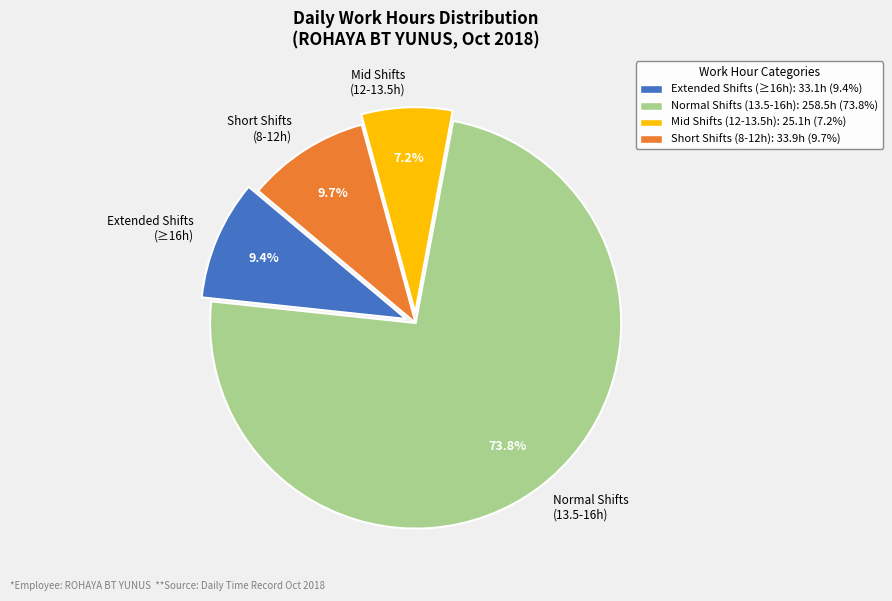

Do Extended Shifts (≥16h) and Short Shifts (8-12h) together represent more than half of the pie?

No